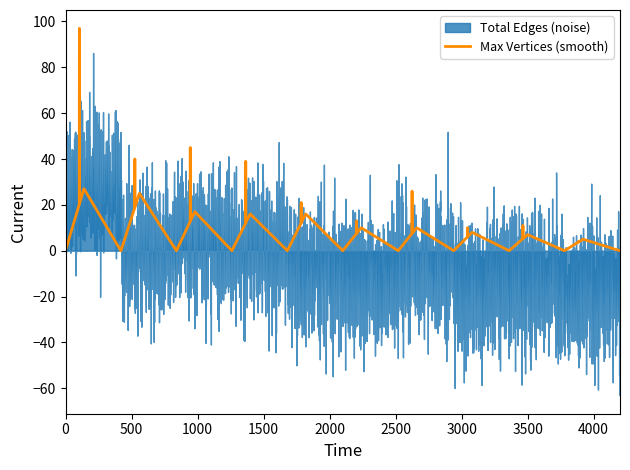

True or false: Maximum Vertices in a Connected Component has a value of 13 at G2.

False